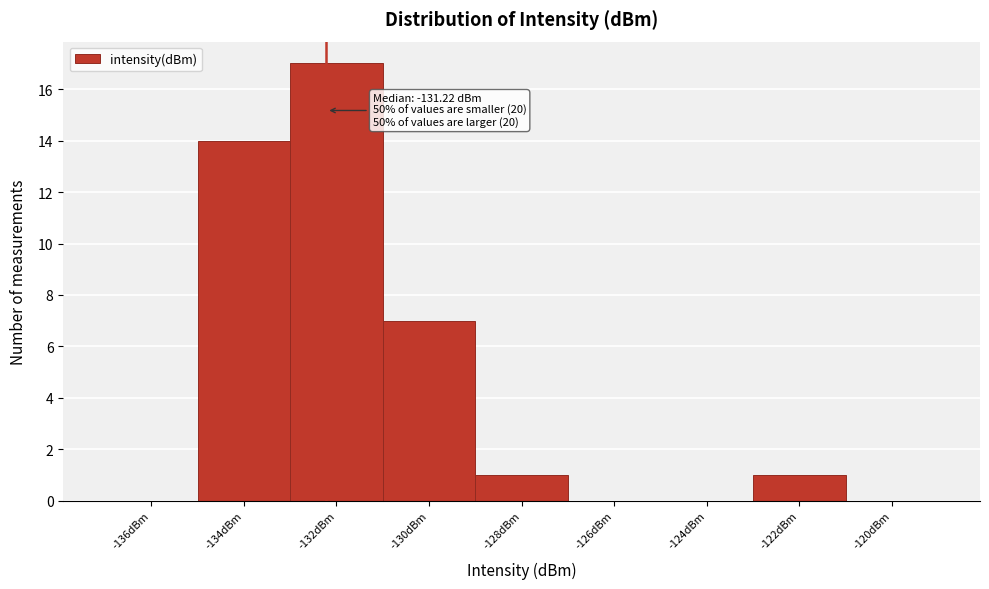

Reading left to right, transcribe all the data shown in this chart.

-136dBm=0	-134dBm=14	-132dBm=17	-130dBm=7	-128dBm=1	-126dBm=0	-124dBm=0	-122dBm=1	-120dBm=0